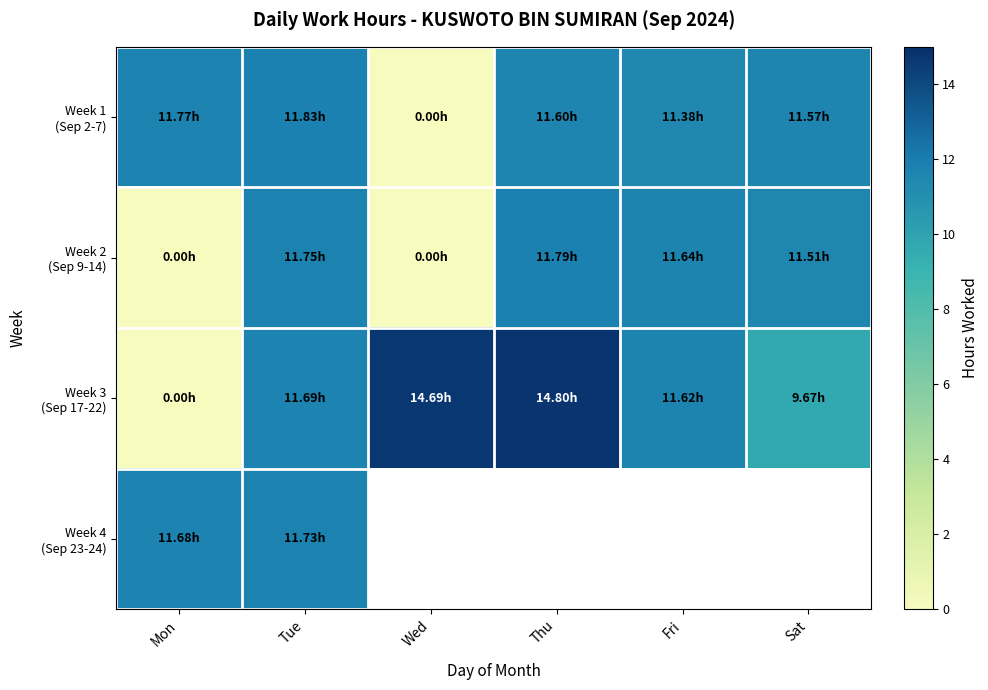

Which category has the highest value in the Week 2 (Sep 9-14) series?

Thu